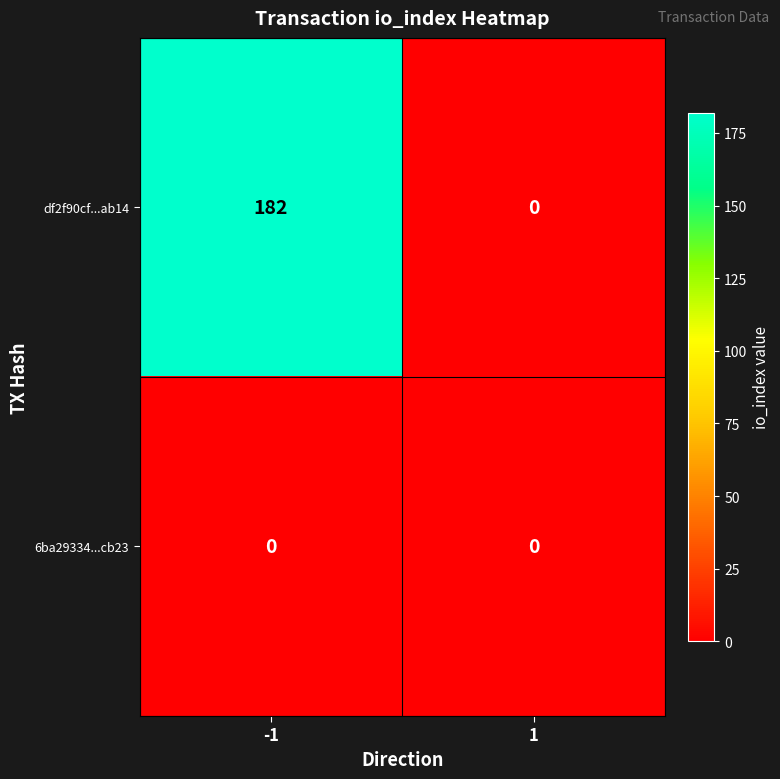

Reading left to right, list all the values displayed in this chart.

df2f90cf...ab14: -1=182	1=0
6ba29334...cb23: -1=0	1=0